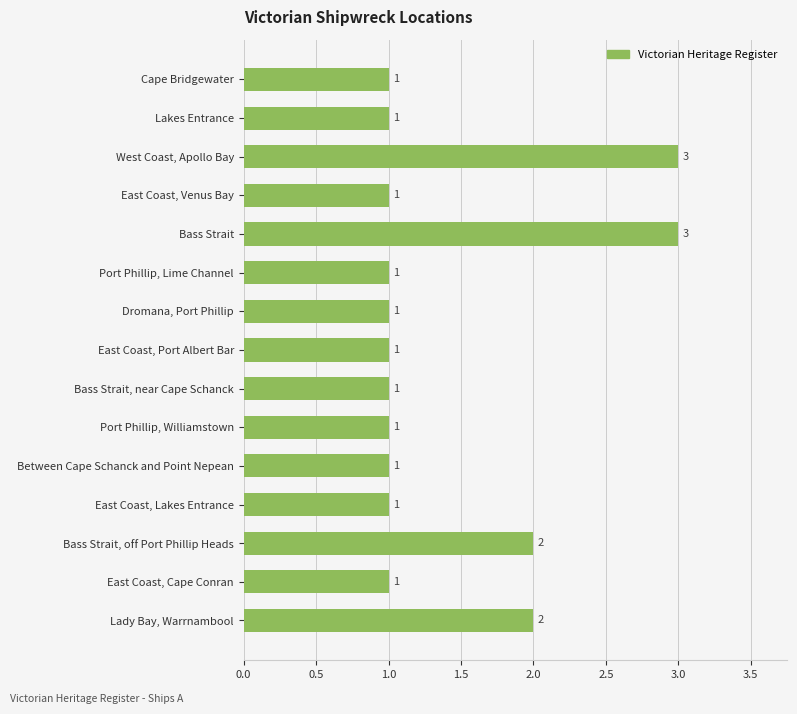

What is the sum of all values?

21